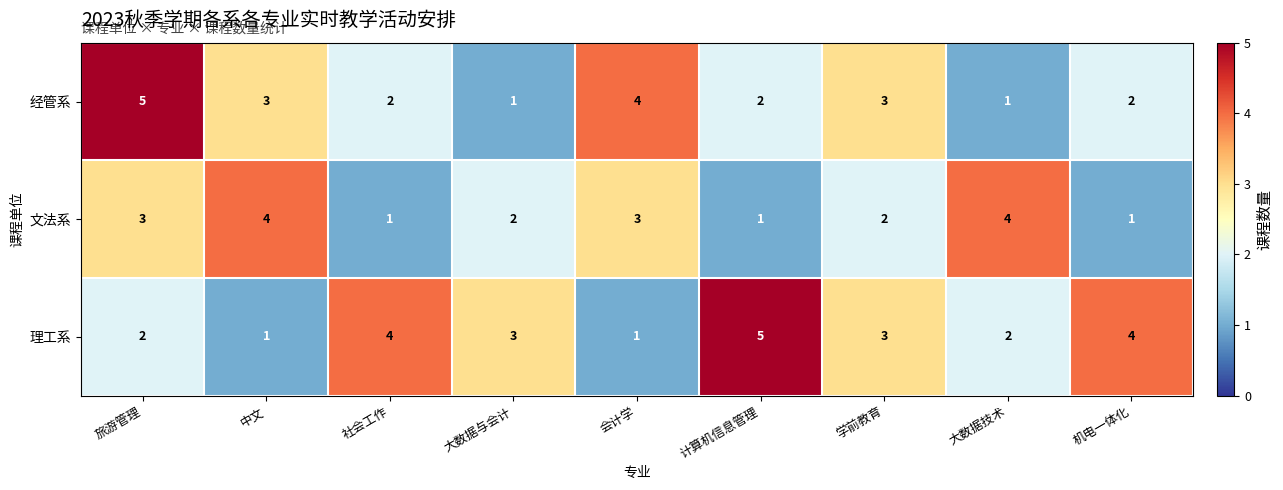

Reading left to right, extract all data points from this chart.

经管系: 旅游管理=5	中文=3	社会工作=2	大数据与会计=1	会计学=4	计算机信息管理=2	学前教育=3	大数据技术=1	机电一体化=2
文法系: 旅游管理=3	中文=4	社会工作=1	大数据与会计=2	会计学=3	计算机信息管理=1	学前教育=2	大数据技术=4	机电一体化=1
理工系: 旅游管理=2	中文=1	社会工作=4	大数据与会计=3	会计学=1	计算机信息管理=5	学前教育=3	大数据技术=2	机电一体化=4